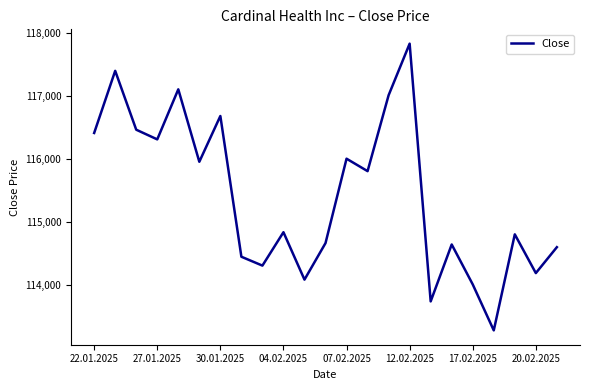

What is the smallest value displayed?

113272